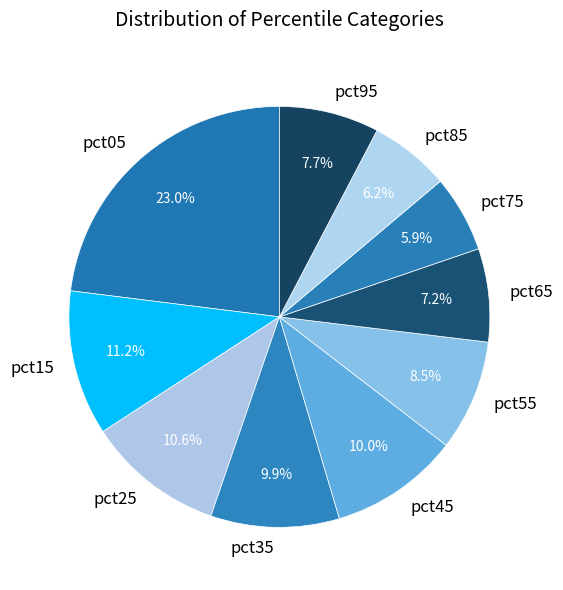

How many segments does this pie chart have?

10